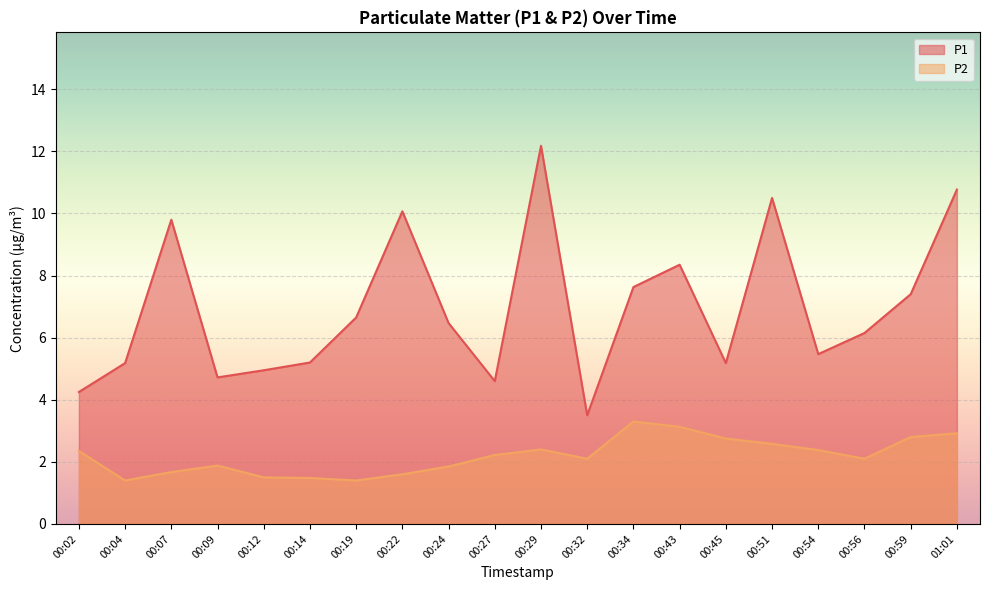

Reading left to right, what are all the values shown in this chart?

P1: 4.2	5.2	9.8	4.7	5.0	5.2	6.7	10.1	6.5	4.6	12.2	3.5	7.6	8.3	5.2	10.5	5.5	6.2	7.4	10.8
P2: 2.4	1.4	1.7	1.9	1.5	1.5	1.4	1.6	1.9	2.2	2.4	2.1	3.3	3.1	2.8	2.6	2.4	2.1	2.8	2.9